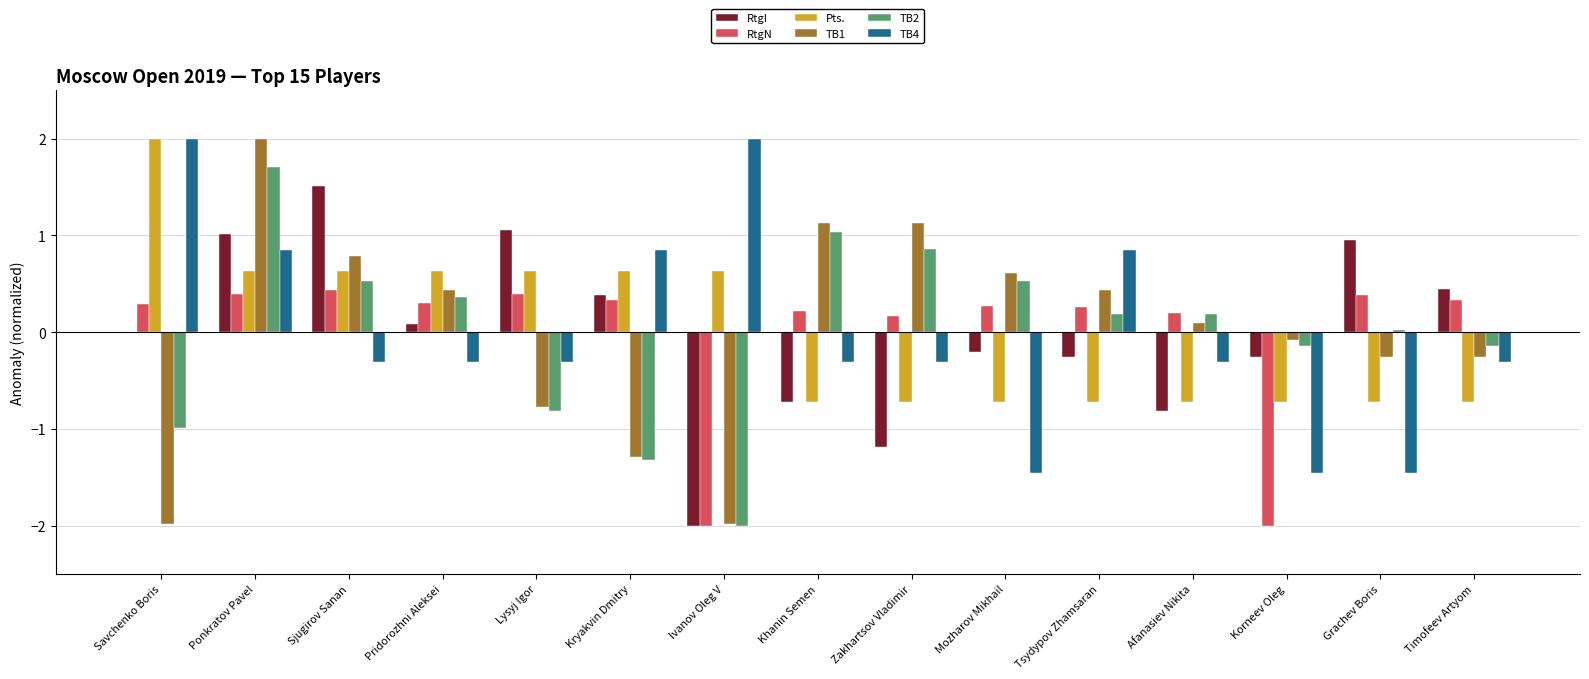

Which series changed the most between Sjugirov Sanan and Lysyj Igor?

TB1